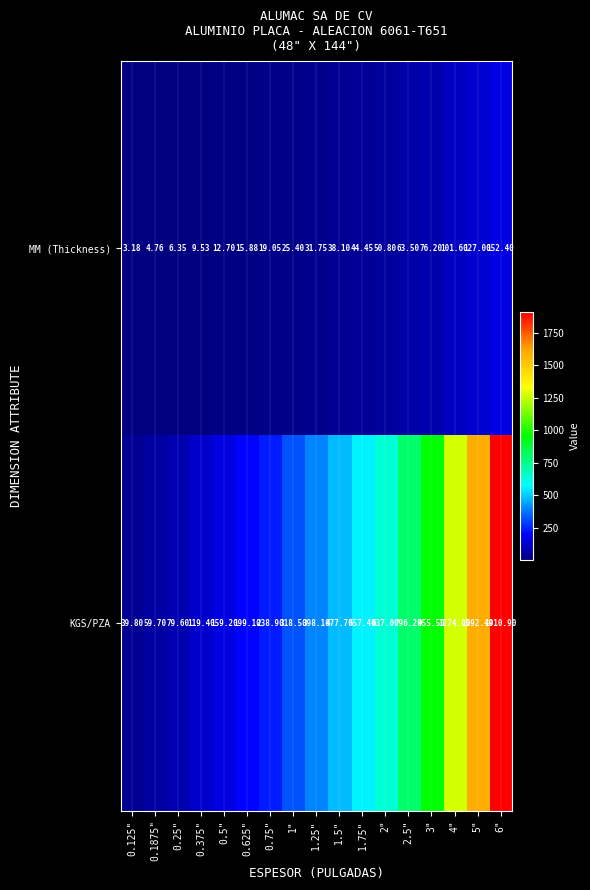

Count the number of data series in this chart.

2